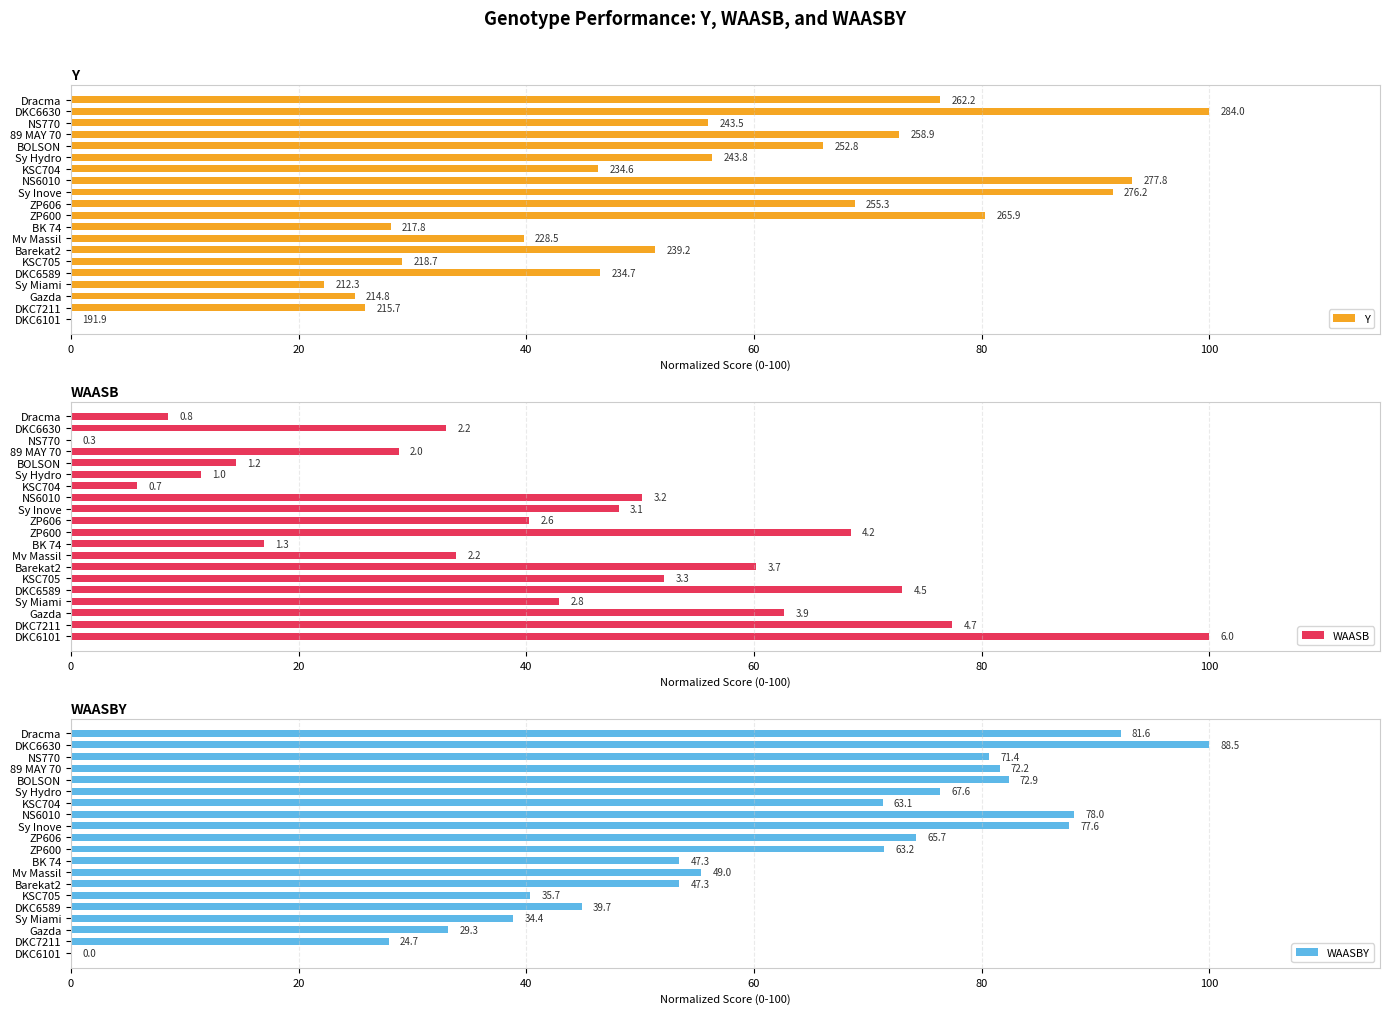

The value of Y at KSC705 is 50.9. True or false?

False